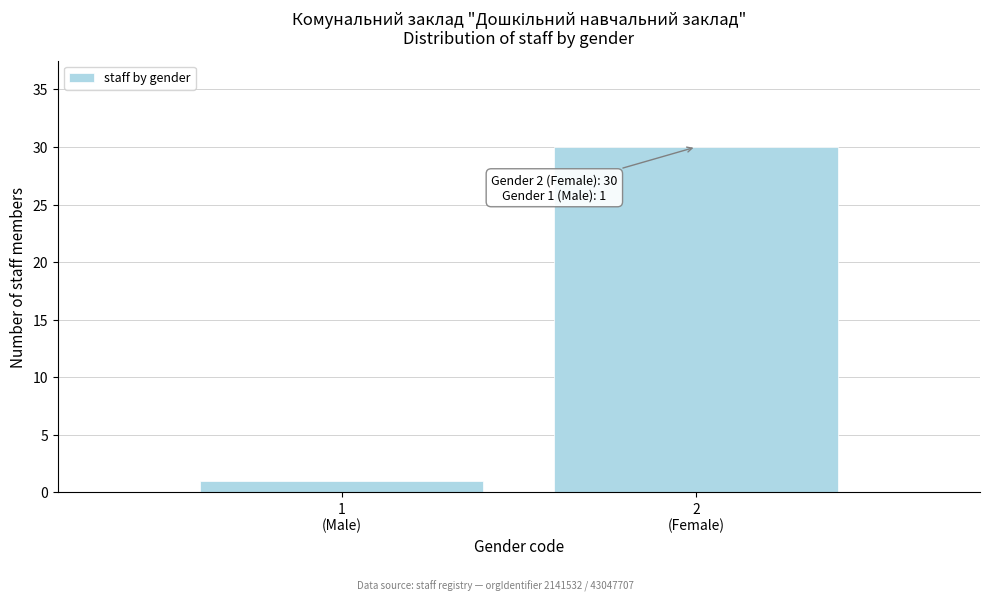

Reading left to right, list all the values displayed in this chart.

1	30